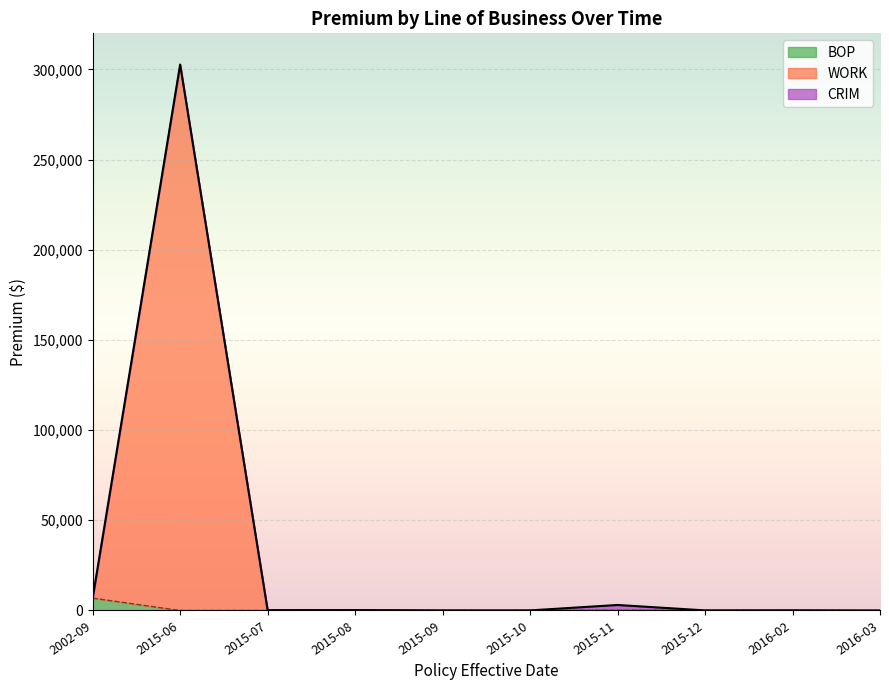

What is the approximate value of WORK at 2015-09, to the nearest 10?

40